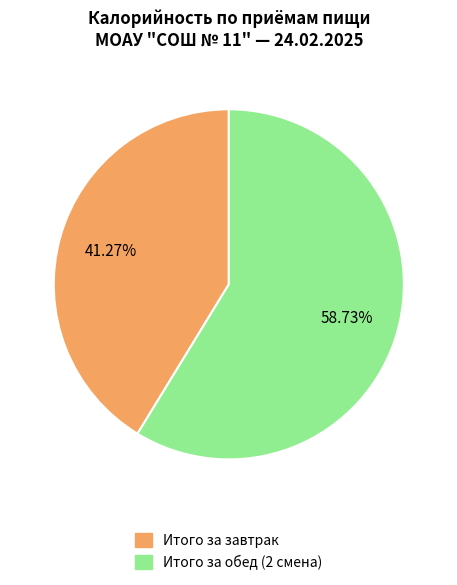

What is the largest slice in the pie chart?

Итого за обед (2 смена)